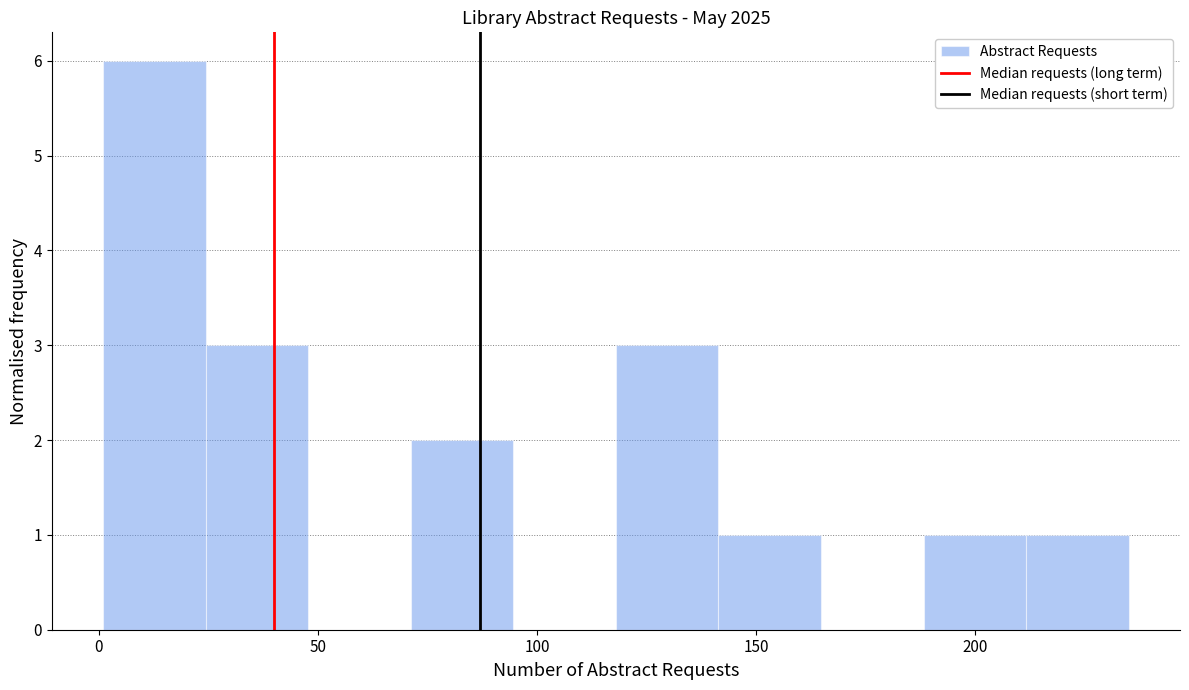

How tall is the bar that spans 0 to 25 on the x-axis? Neither the bar edges nor the heights are printed on the chart, so give them approximately, as read against the axes.

6